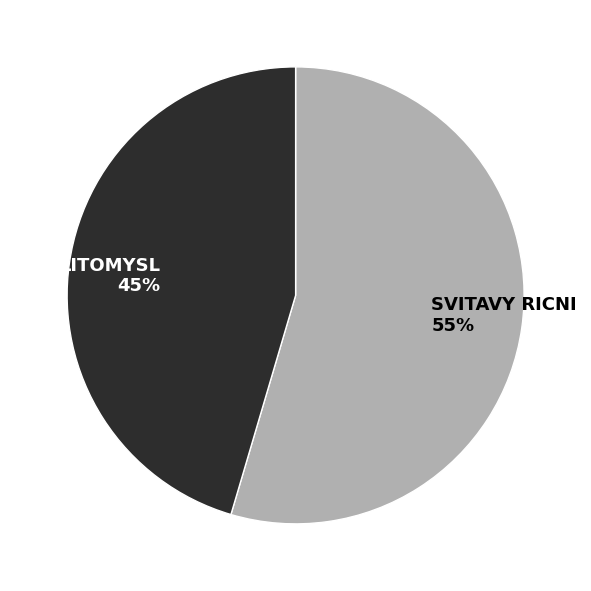

How many slices are in this pie chart?

2